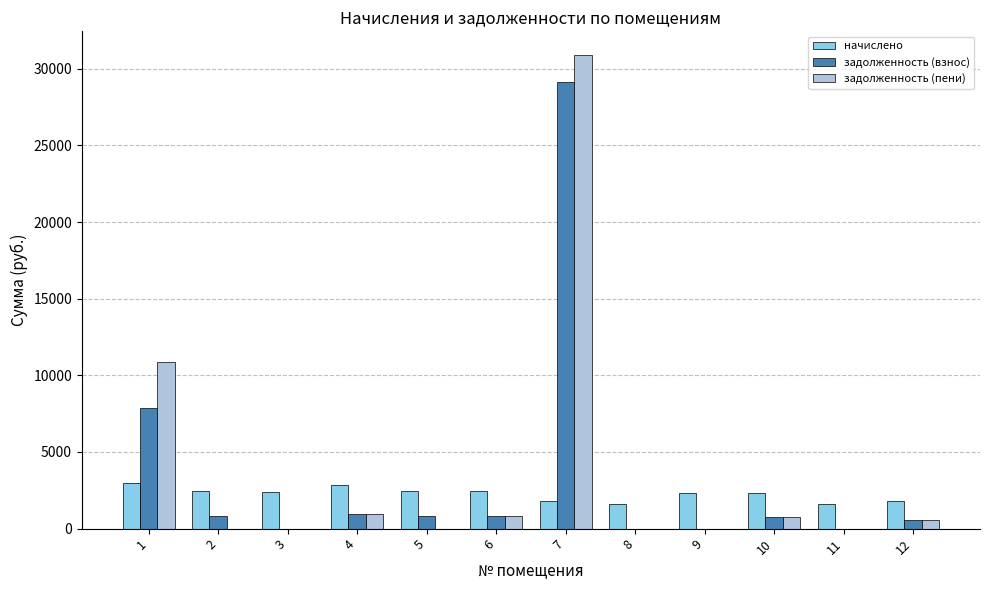

True or false: задолженность (пени) has a value of 19350.2 at 1.

False